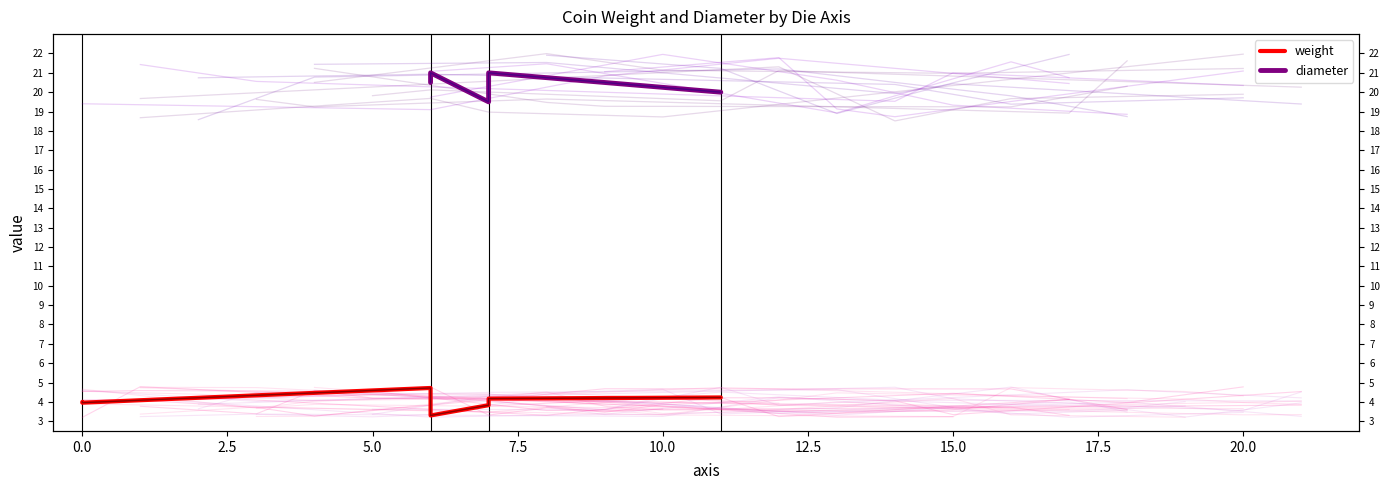

Which series has the widest spread of values?

weight